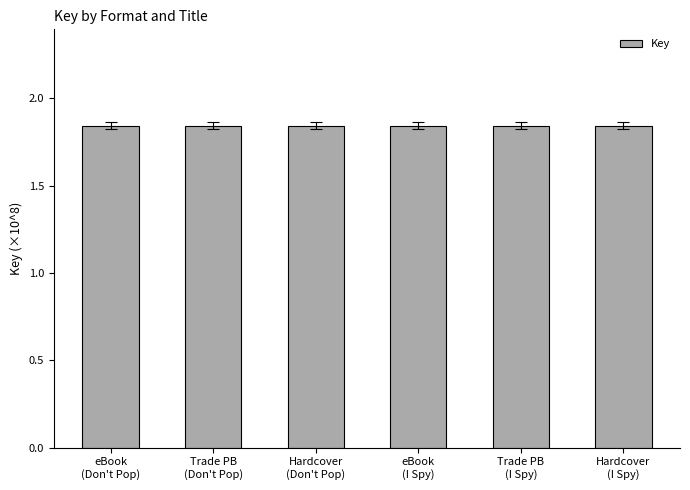

What is the sum of all values?

11.0